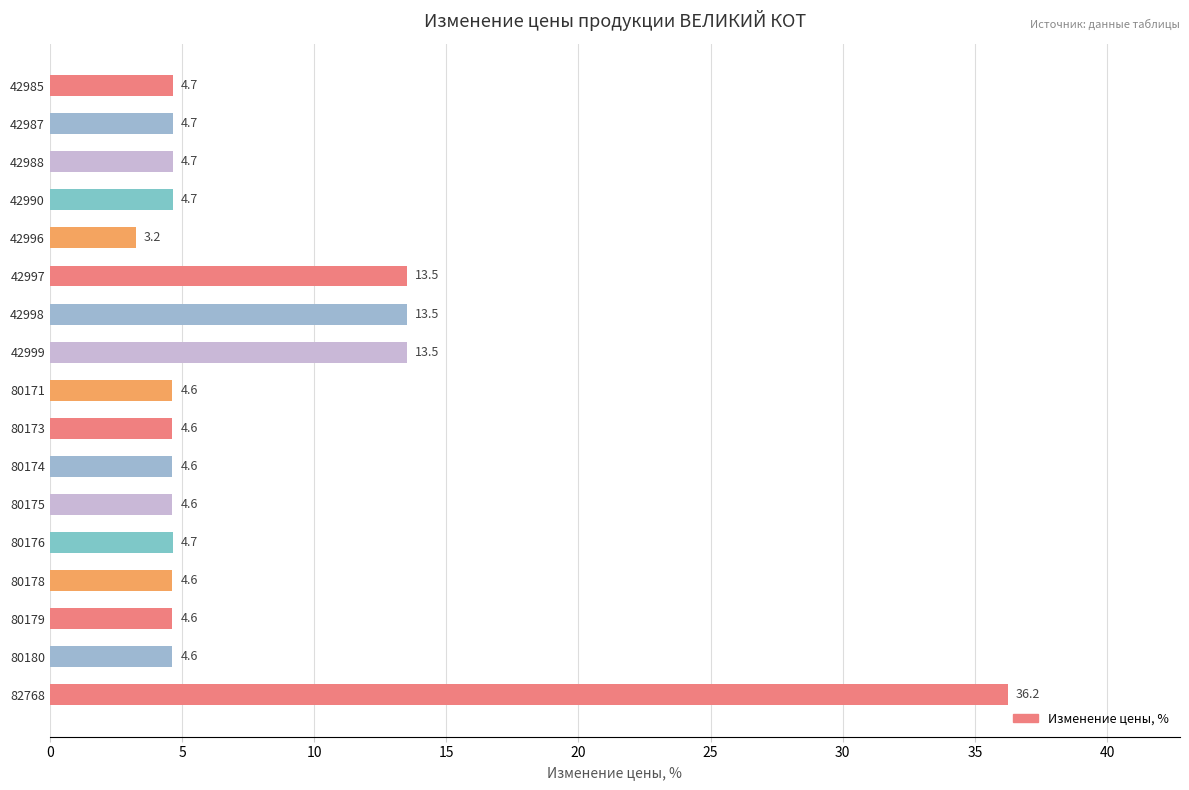

What is the minimum value shown in the chart?

3.2